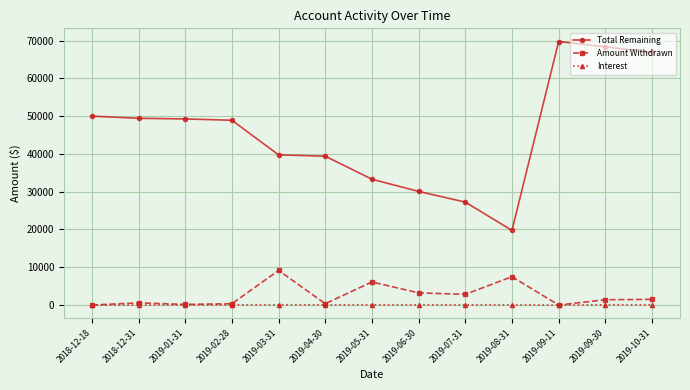

What is the sum of all Amount Withdrawn values?

33155.7